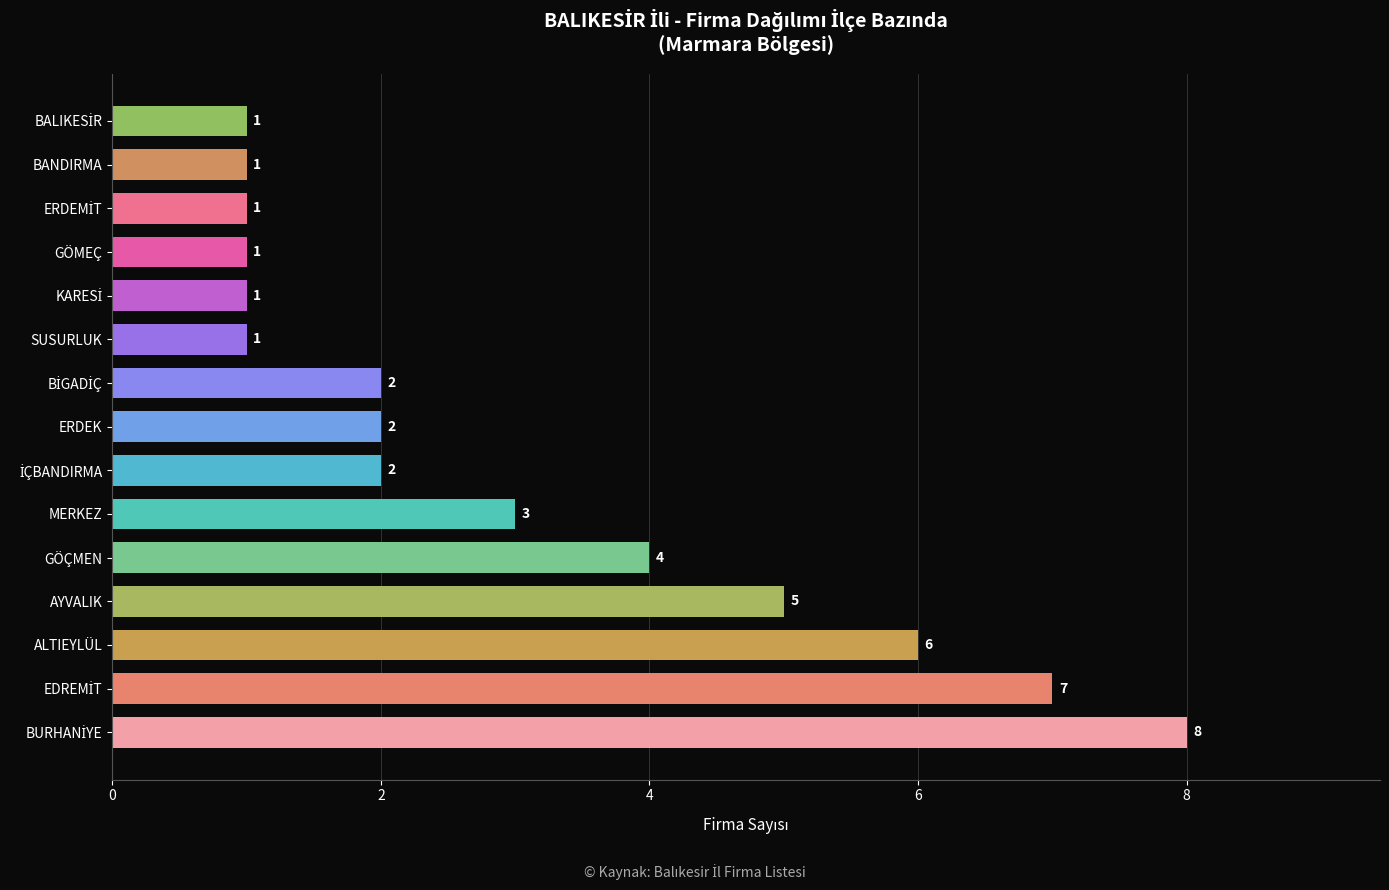

What is the minimum value shown in the chart?

1